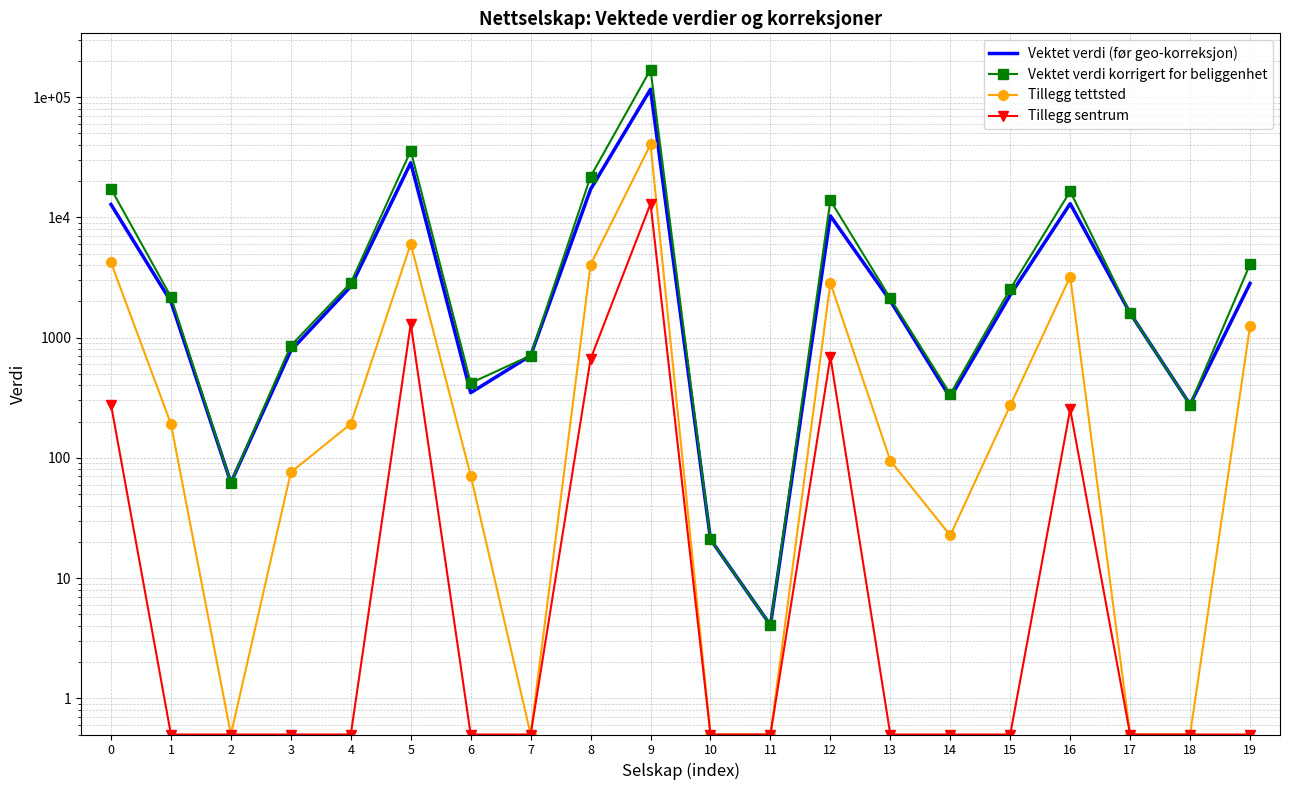

At which label does Tillegg sentrum reach its minimum?

1